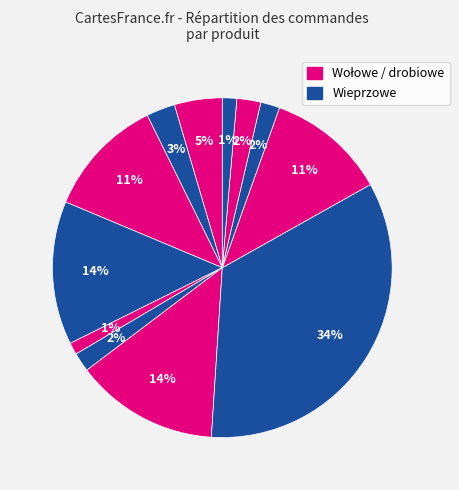

How many segments does this pie chart have?

12